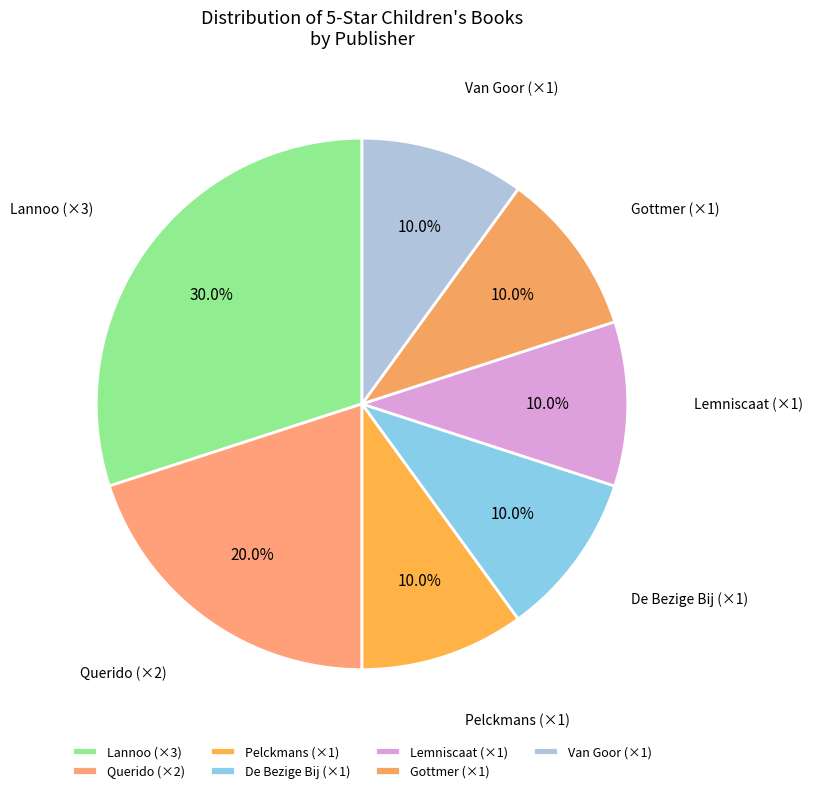

How much of the chart is everything except Gottmer (×1)?

90.0%